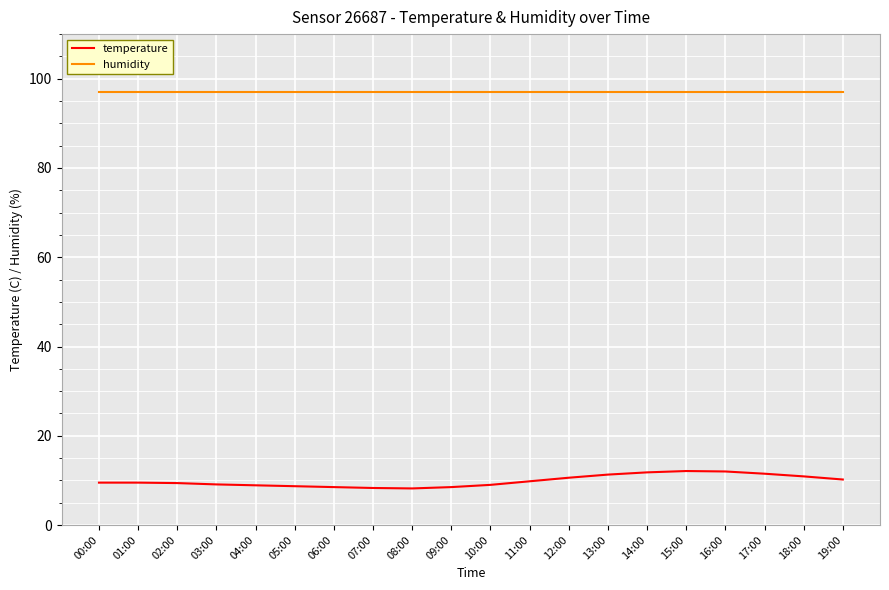

Where does the temperature series first go above 9?

00:00